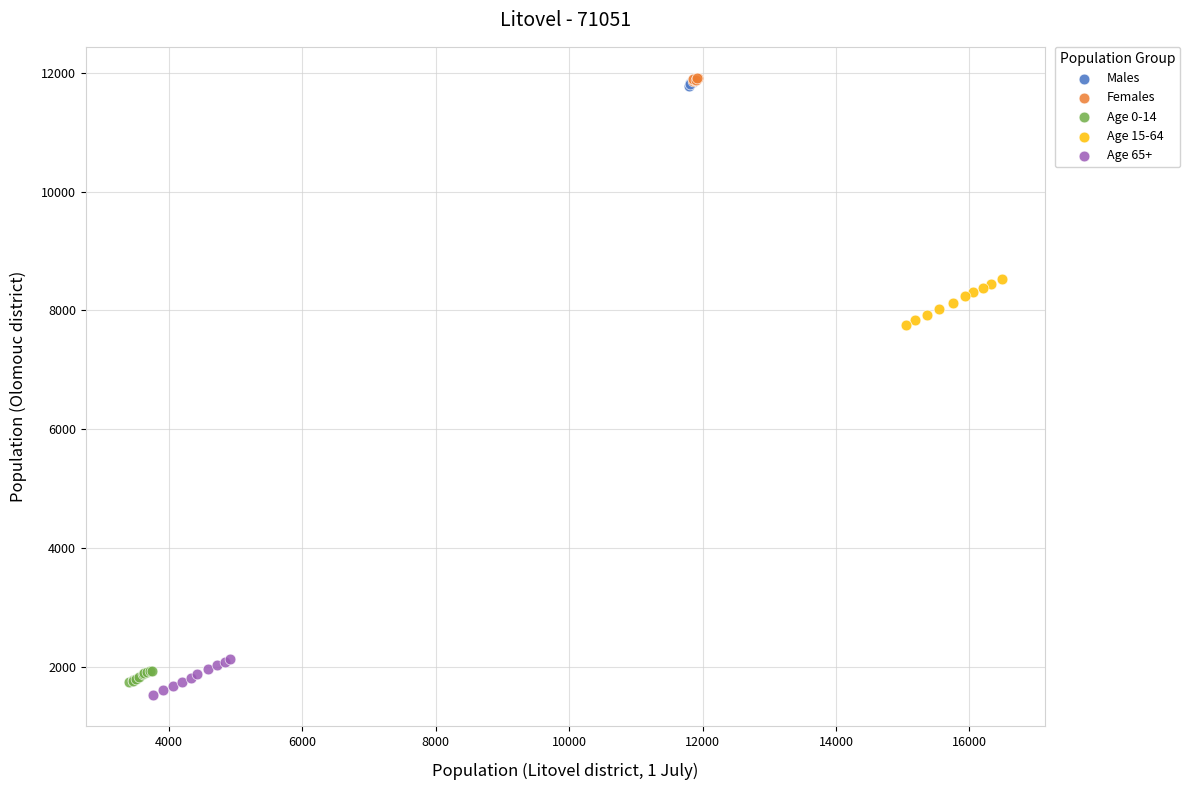

What are all the series names shown in the legend?

Males, Females, Age 0-14, Age 15-64, Age 65+